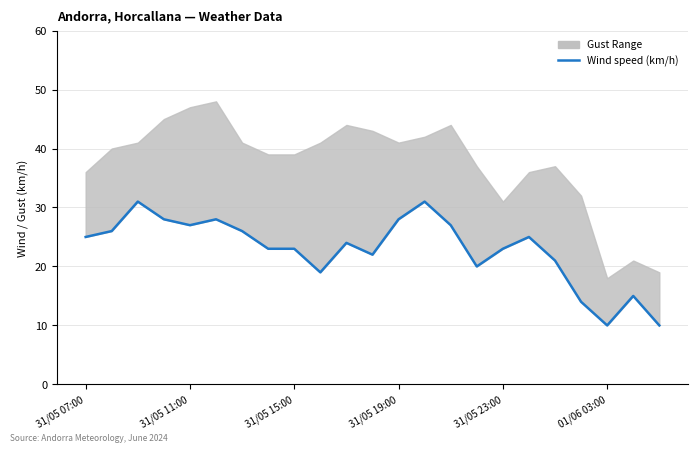

What is the change in value from 12 to 21?

-13